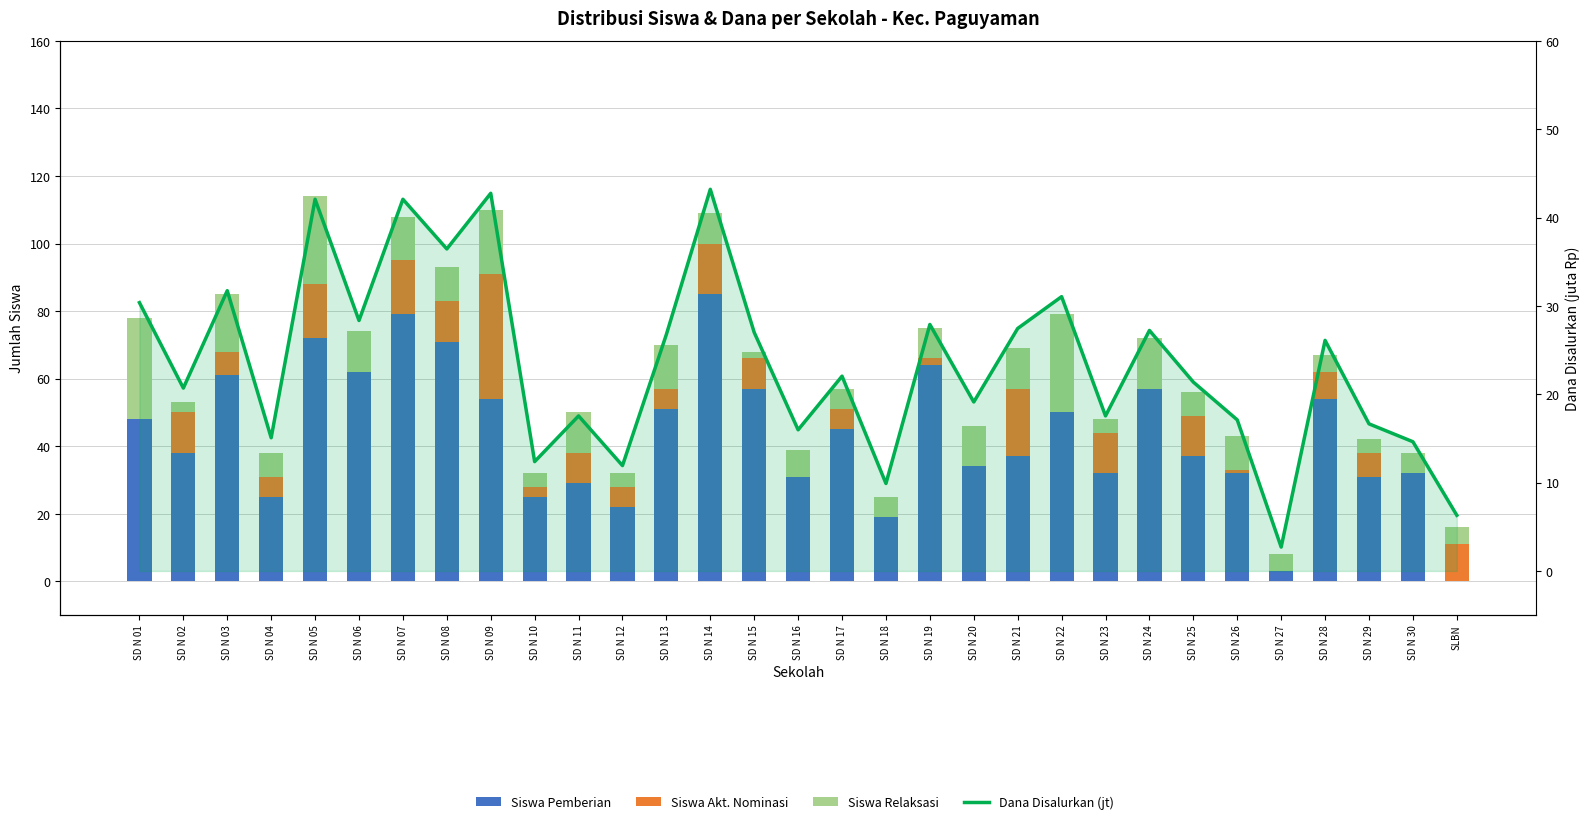

Does the chart contain stacked bars?

No